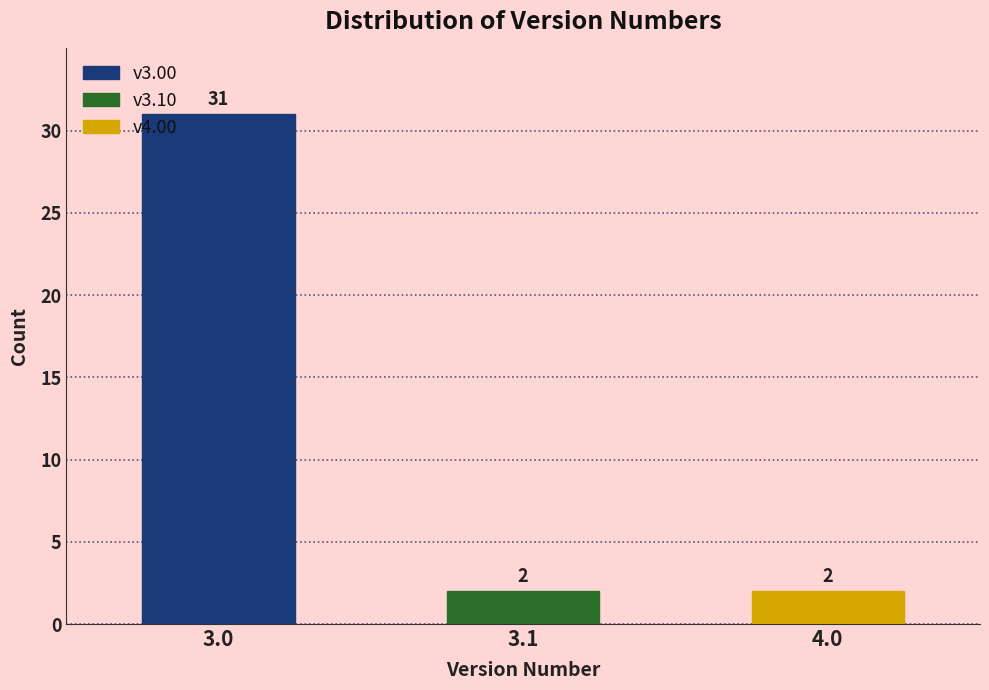

Reading left to right, list all the values displayed in this chart.

31	2	2